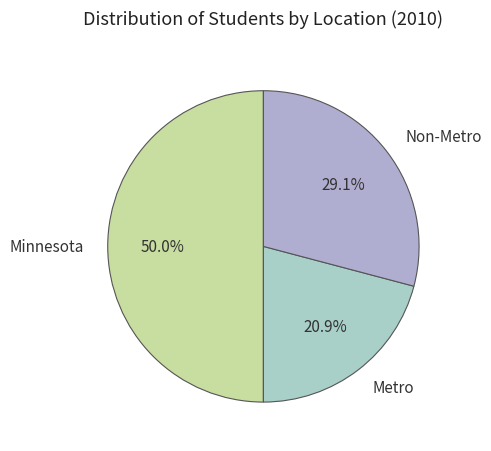

Does Metro represent more than half of the total?

No